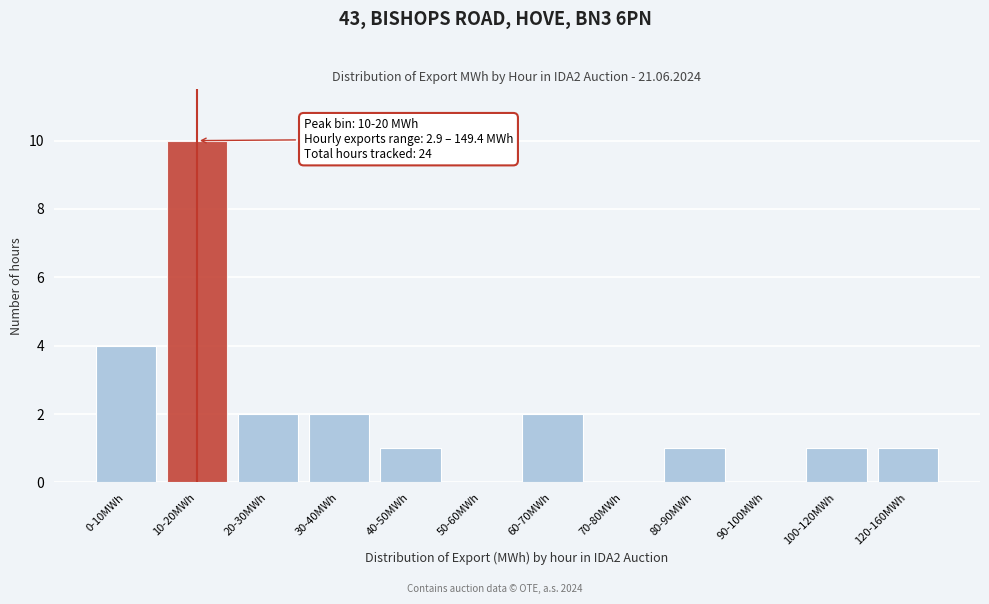

Reading left to right, what are all the values shown in this chart?

0-10MWh=4	10-20MWh=10	20-30MWh=2	30-40MWh=2	40-50MWh=1	50-60MWh=0	60-70MWh=2	70-80MWh=0	80-90MWh=1	90-100MWh=0	100-120MWh=1	120-160MWh=1